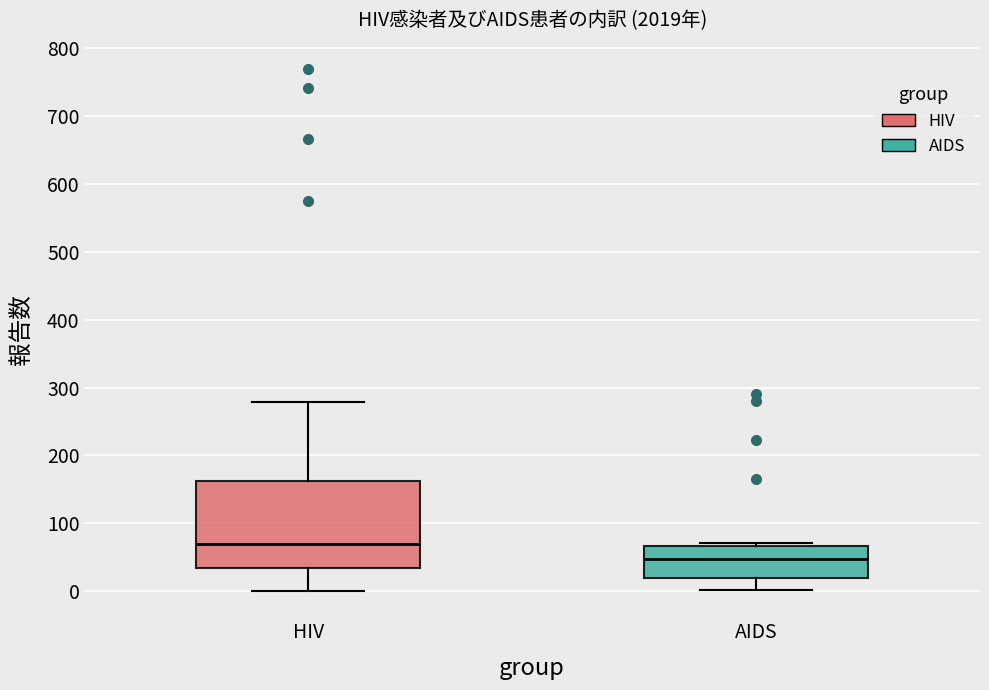

Which box is the tallest, from its lower edge to its upper edge?

HIV